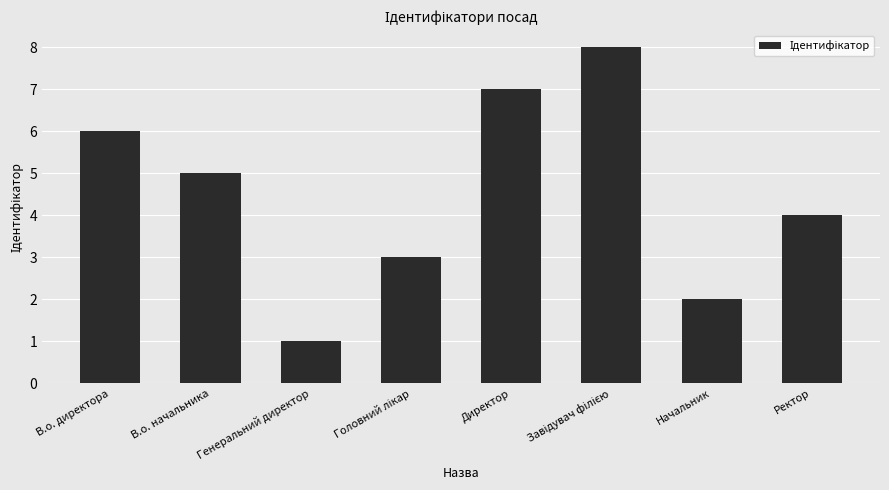

What is the label of the 8th bar from the right?

В.о. директора